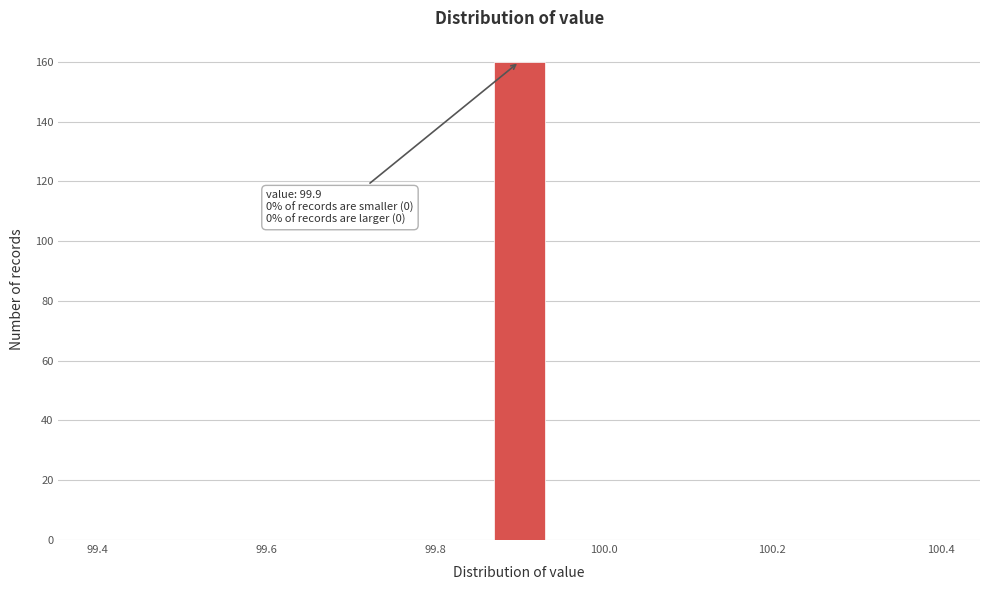

Read against the x-axis, roughly where is the centre of the tallest bar?

99.90